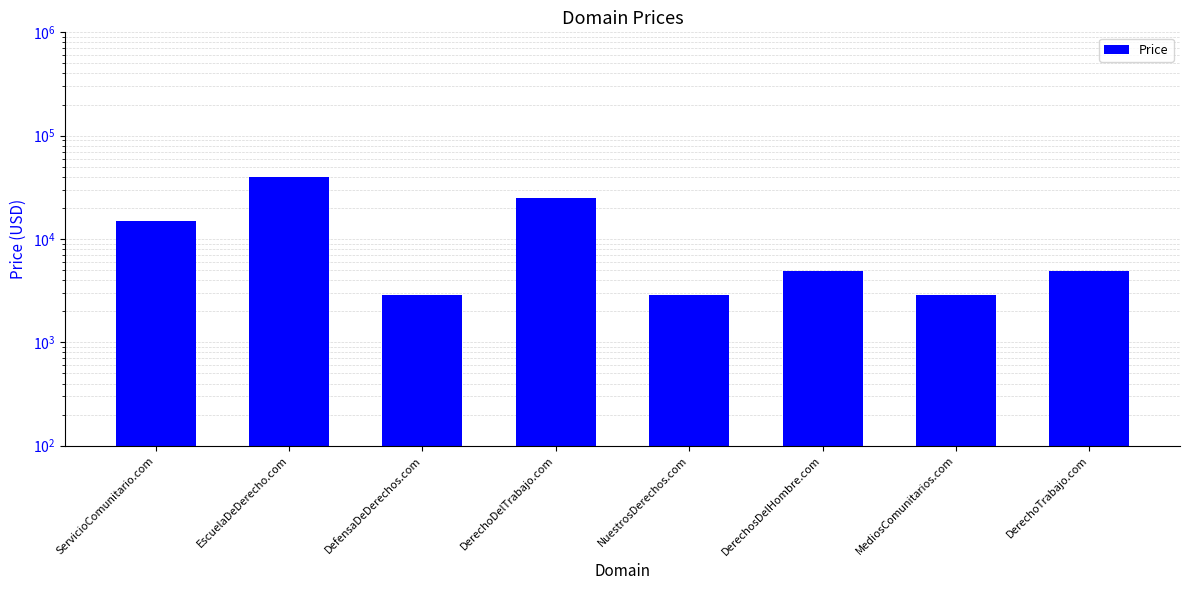

What is the change in value from ServicioComunitario.com to DerechoTrabajo.com?

-10000